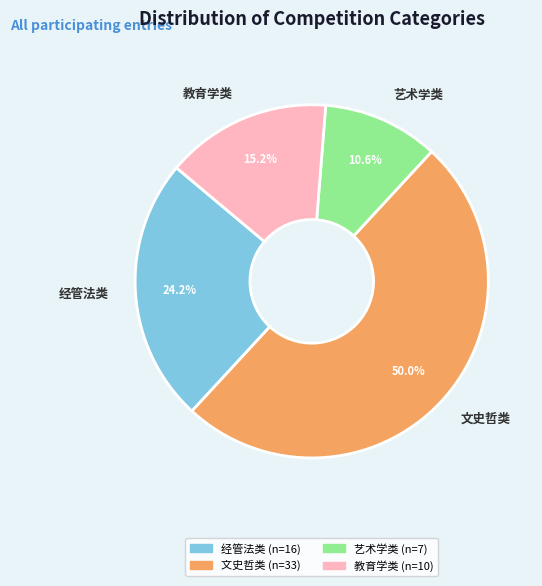

Rank the categories by value from lowest to highest.

艺术学类, 教育学类, 经管法类, 文史哲类